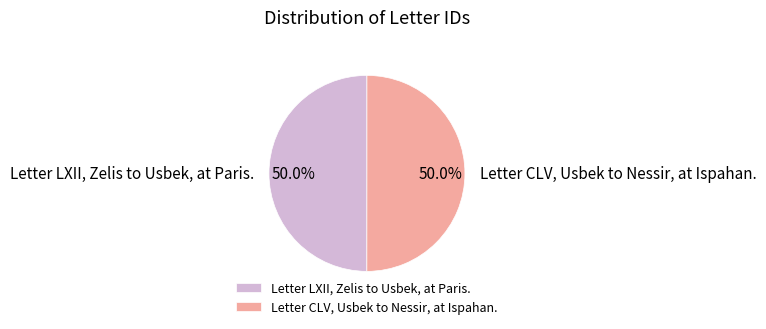

True or false: Letter LXII, Zelis to Usbek, at Paris. accounts for 41% of the total.

False